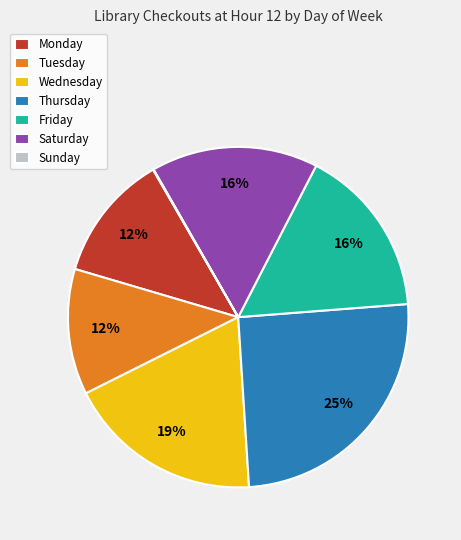

The Saturday slice represents 16% of the pie. True or false?

True